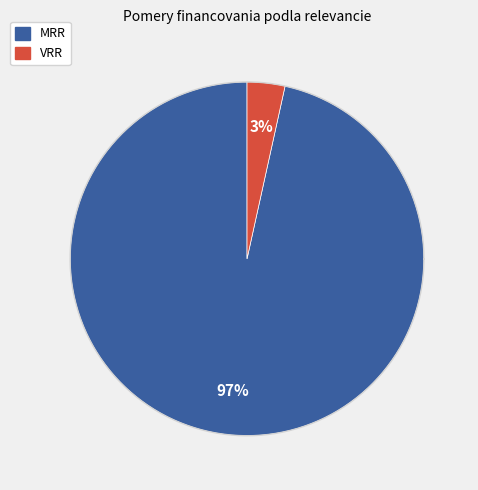

Does MRR account for over 50% of the chart?

Yes